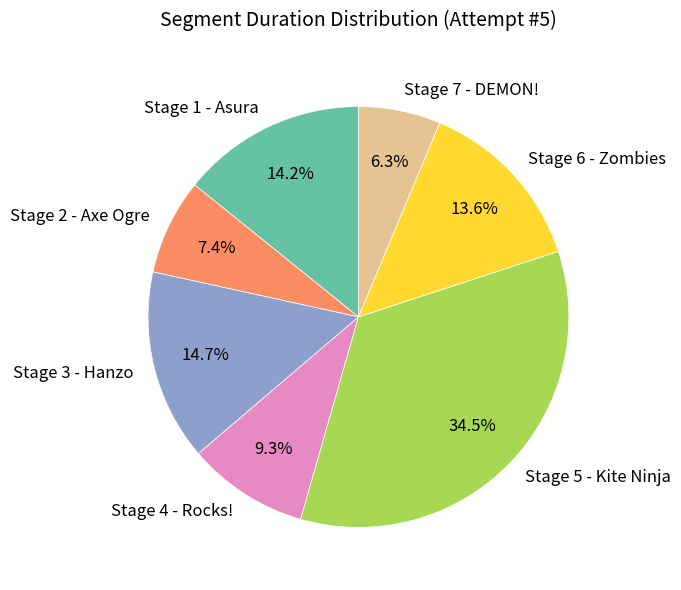

Which has a higher value, Stage 1 - Asura or Stage 4 - Rocks!?

Stage 1 - Asura